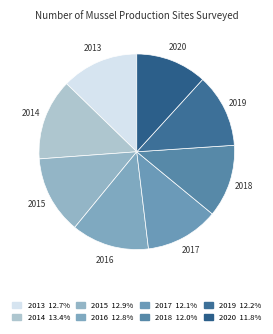

How much of the chart is everything except 2015?

87.1%